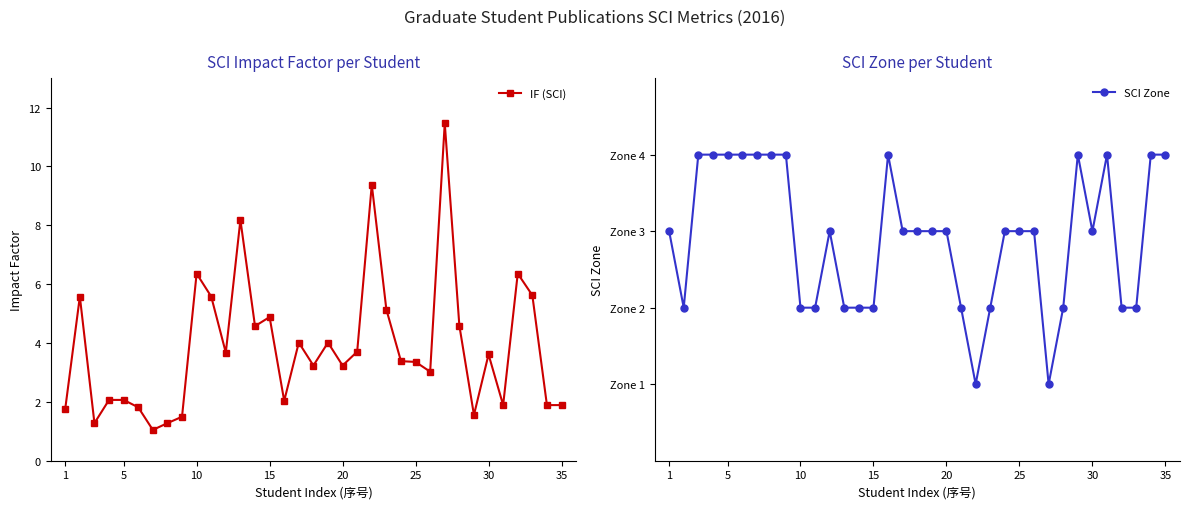

What is the minimum value for IF (SCI)?

1.0